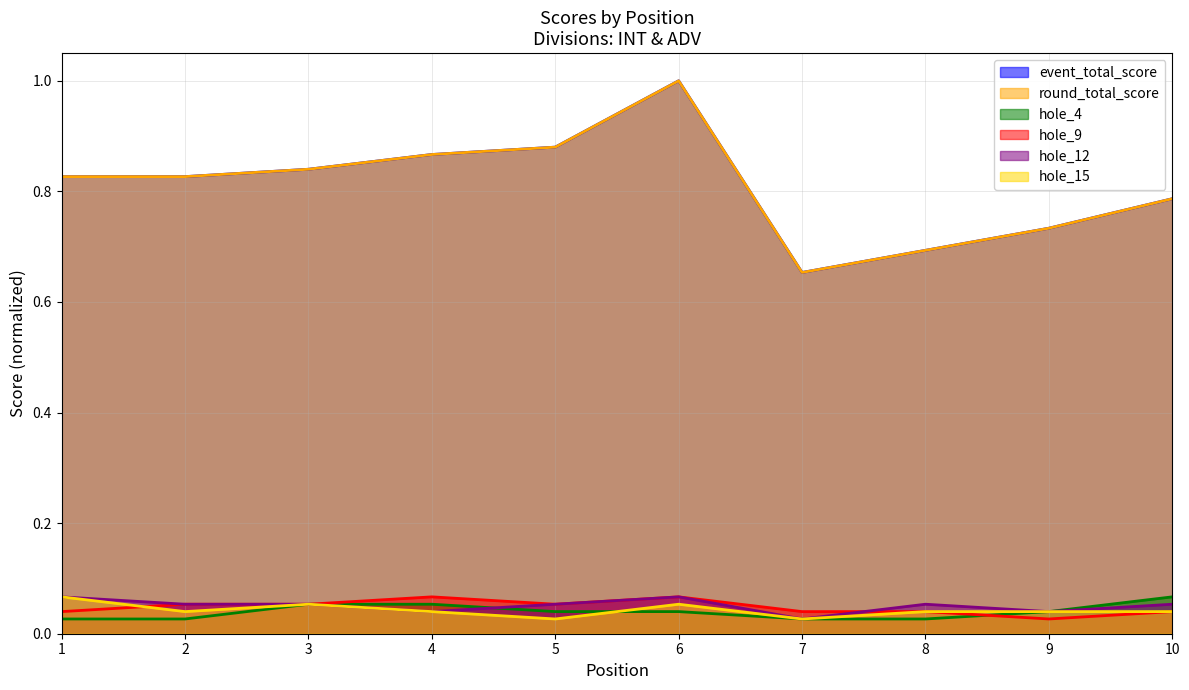

True or false: hole_12 has a value of 0.1 at 6.

True